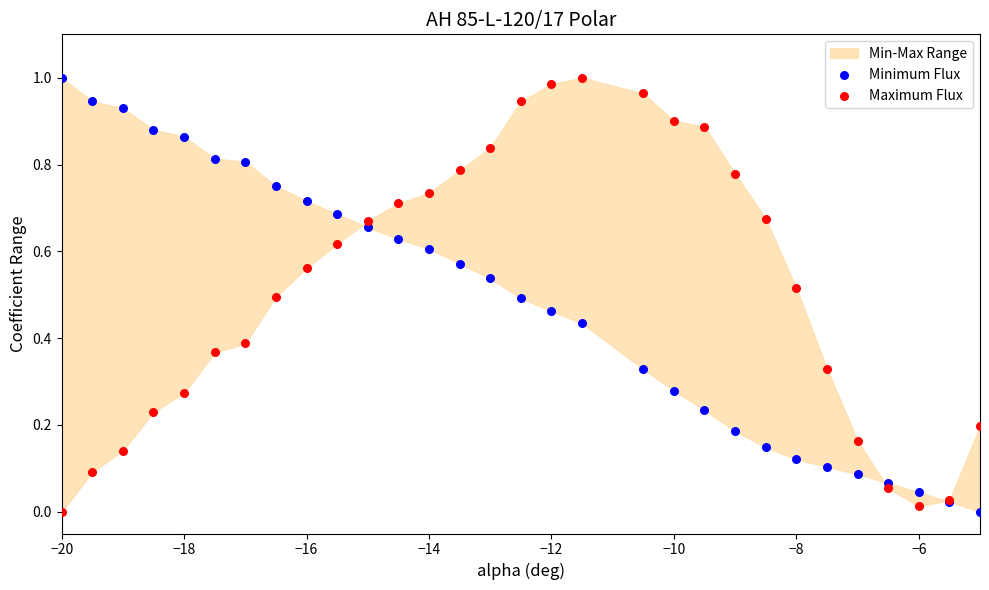

Which series reaches the minimum Y coordinate?

Minimum Flux